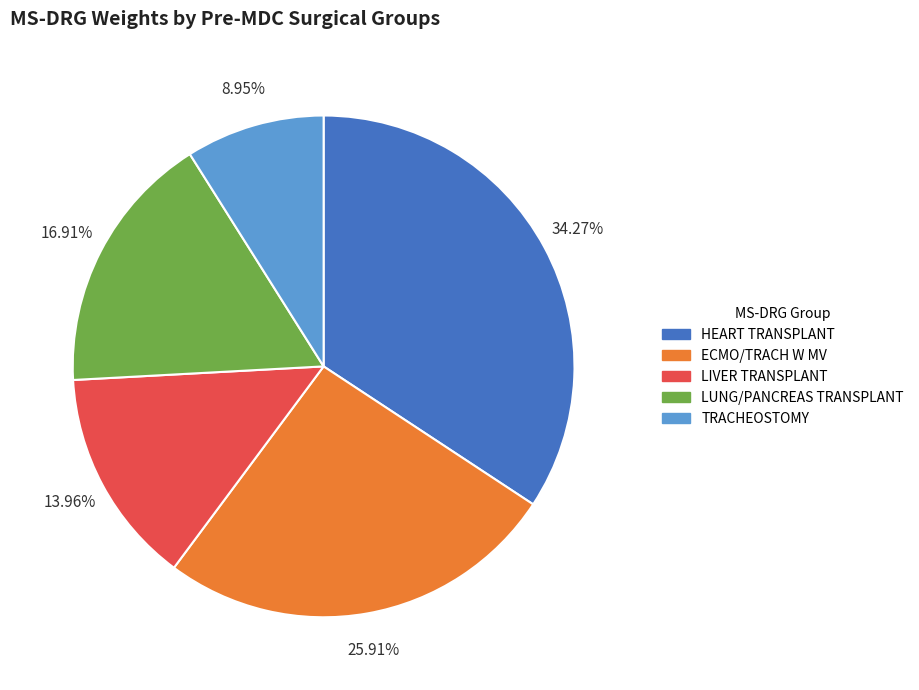

Combined, do TRACHEOSTOMY and HEART TRANSPLANT account for over 50%?

No